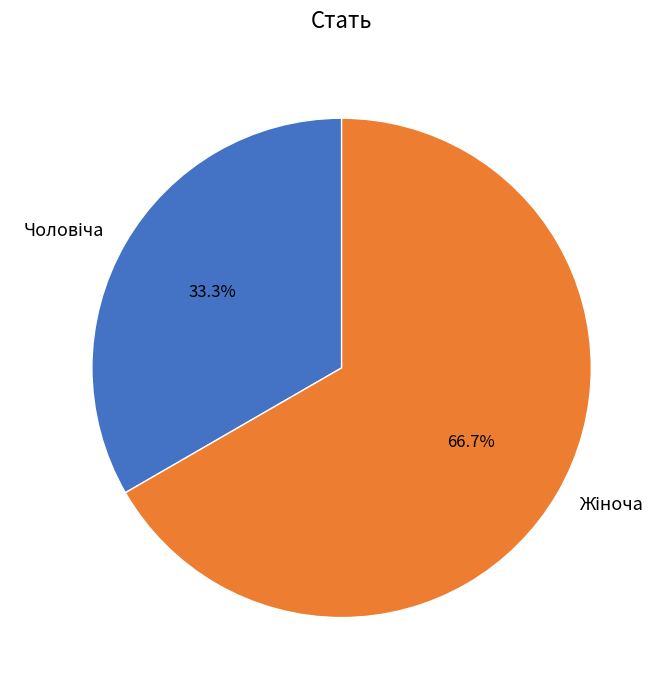

Is there any slice that represents more than half of the pie?

Yes